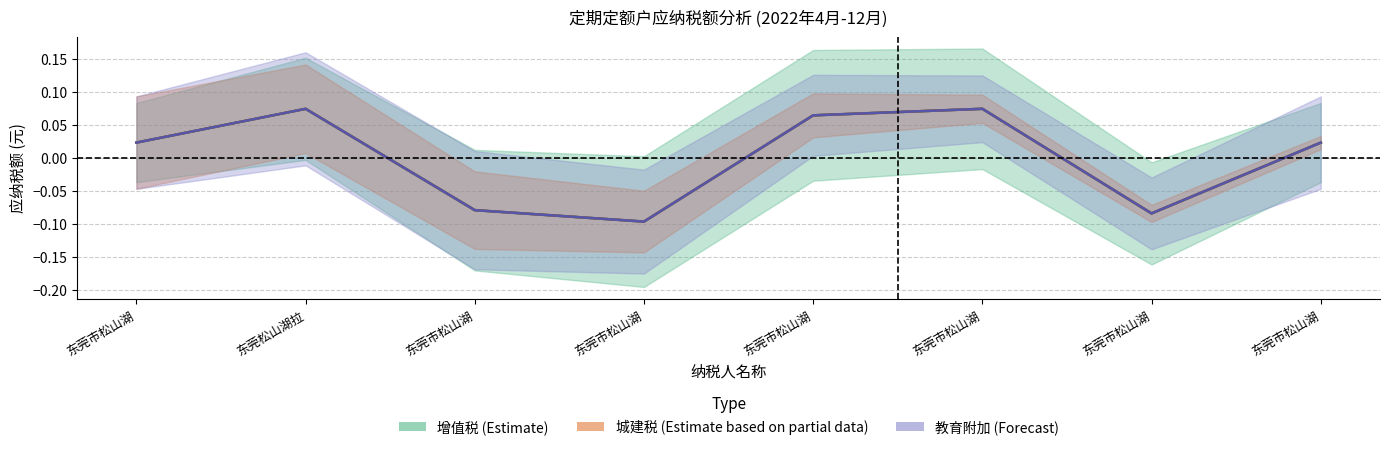

Does the chart display data point markers on the line(s)?

No